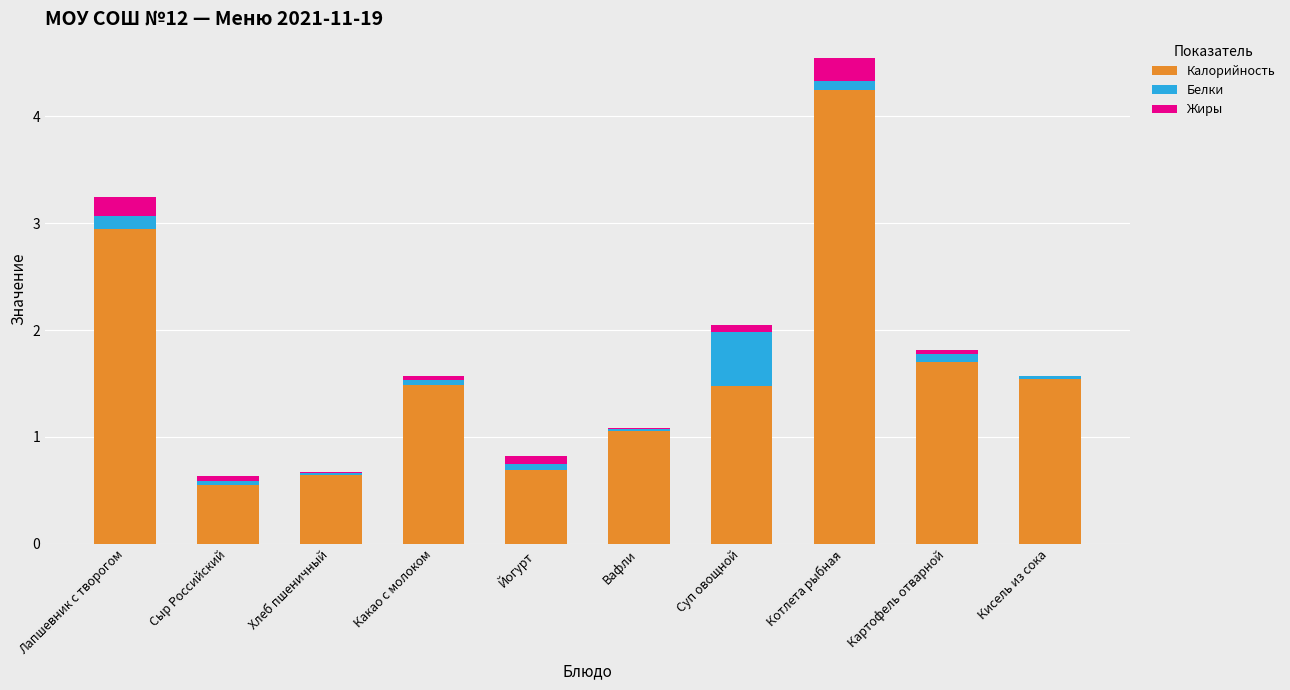

Which category has the highest value in the Калорийность series?

Котлета рыбная